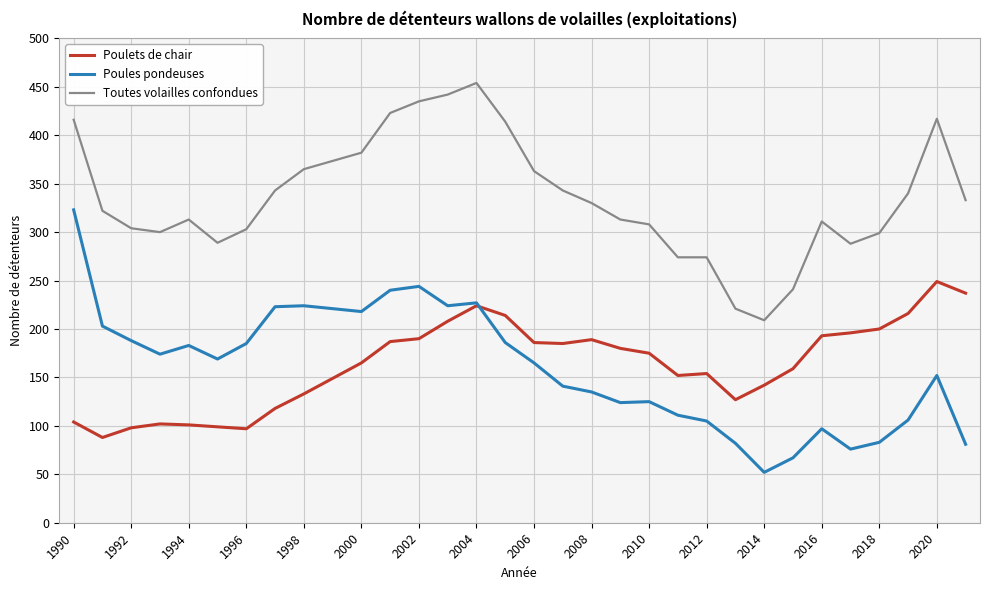

True or false: Poulets de chair and Poules pondeuses cross at least once.

True